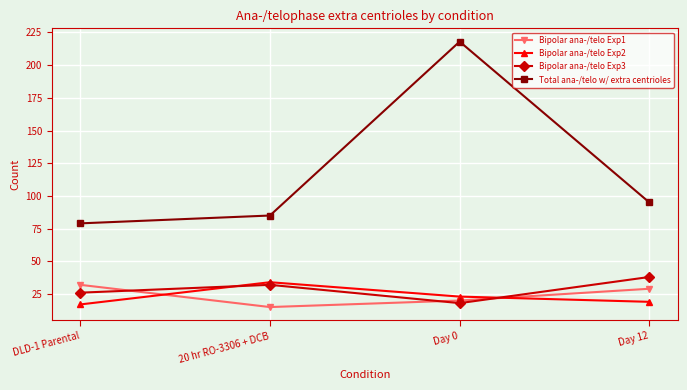

How many data points in Bipolar ana-/telo Exp1 are less than 29?

2